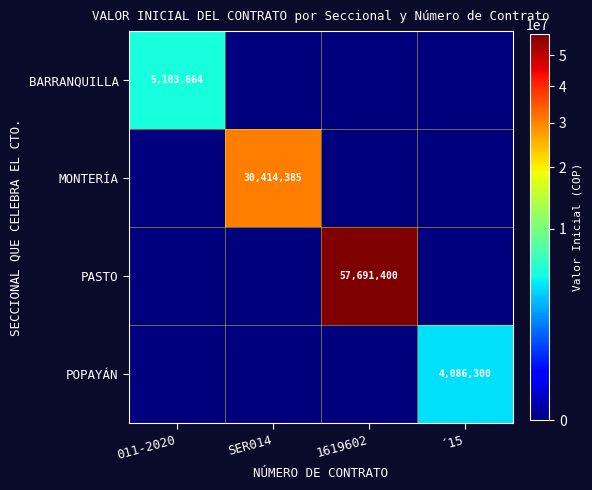

At 011-2020, list the series in order from smallest to largest.

MONTERÍA, PASTO, POPAYÁN, BARRANQUILLA